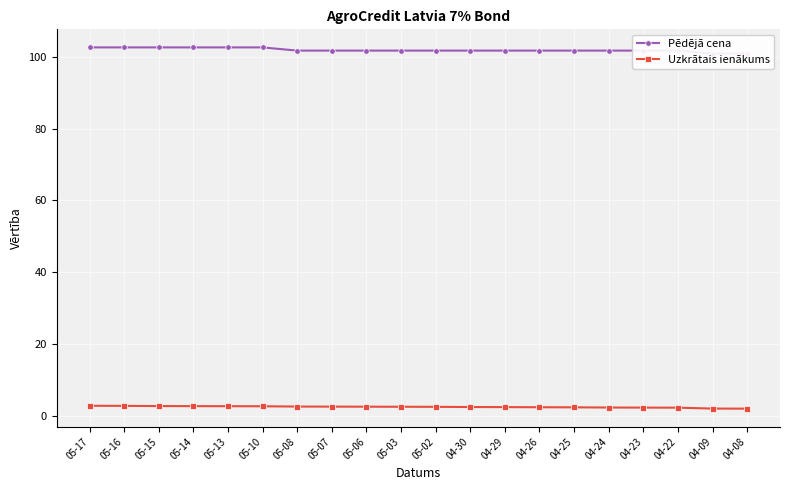

At which label is Uzkrātais ienākums closest to 2?

04-09